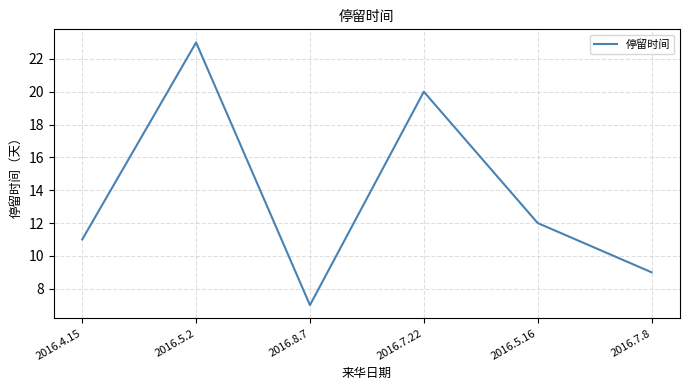

Reading right to left, what are all the values shown in this chart?

2016.7.8=9	2016.5.16=12	2016.7.22=20	2016.8.7=7	2016.5.2=23	2016.4.15=11